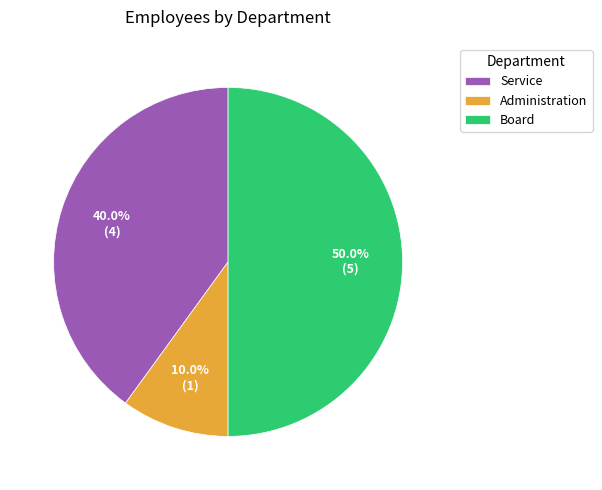

Combined, do Board and Service account for over 50%?

Yes